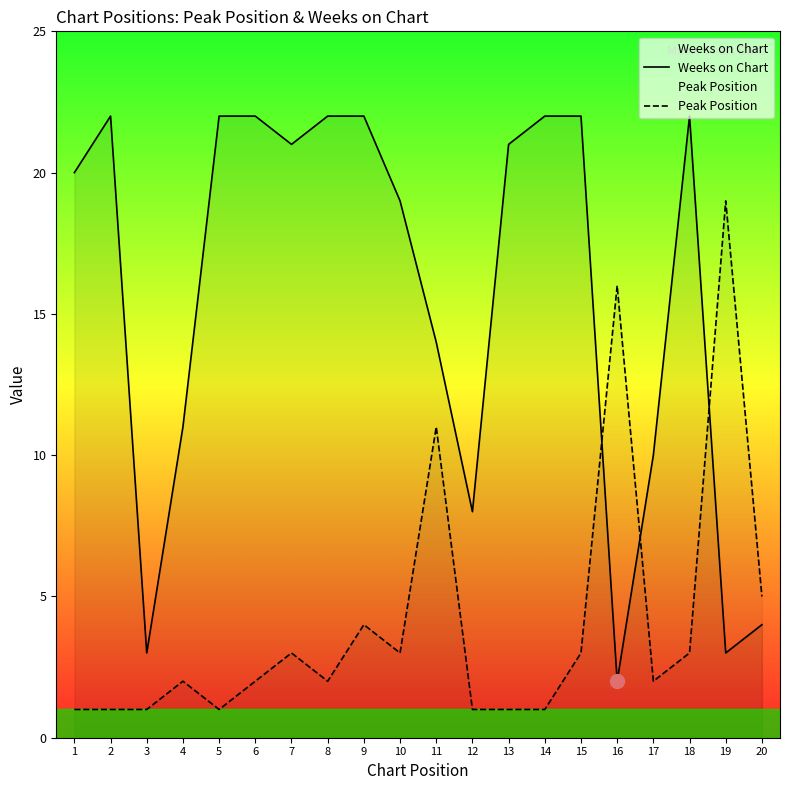

How many distinct data groups are displayed?

2